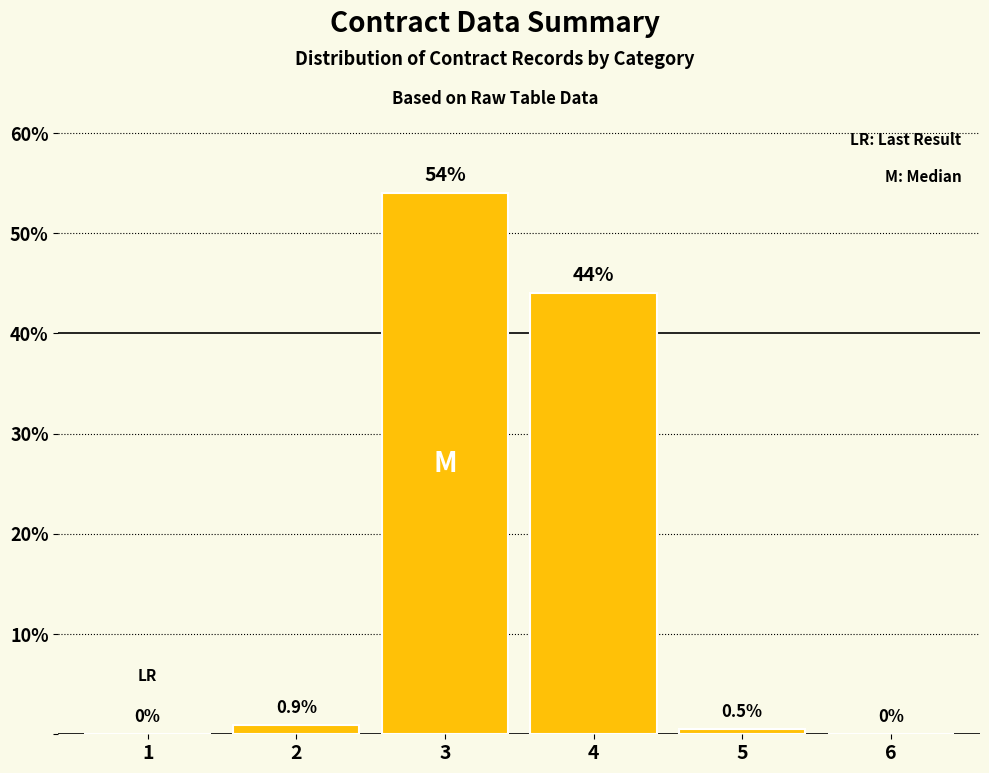

How many distinct data groups are displayed?

1